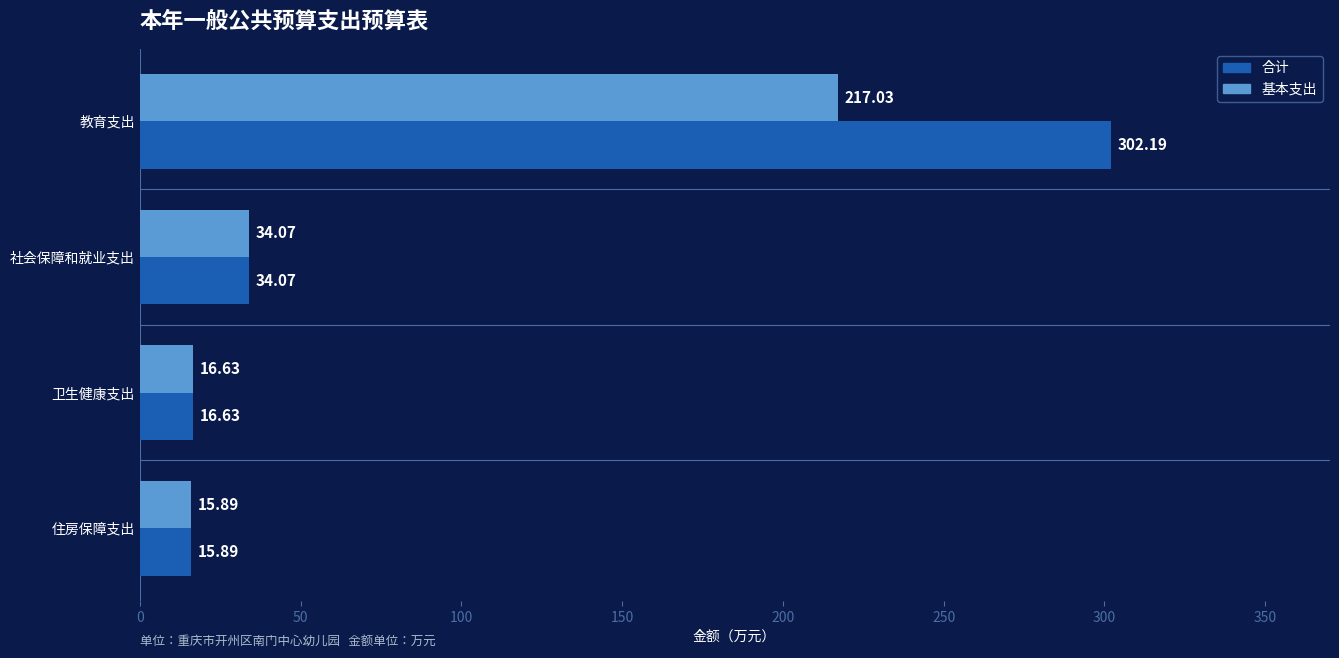

Which series changed the most between 教育支出 and 住房保障支出?

合计